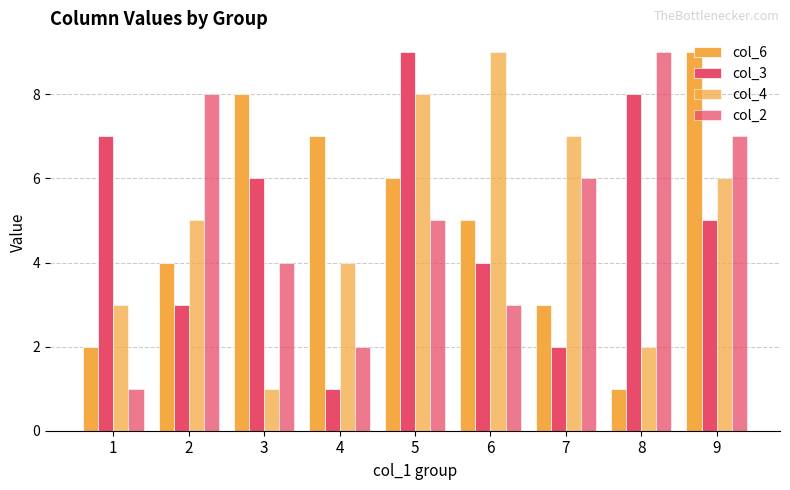

What is the difference between the second highest and minimum values in the col_6 series?

7